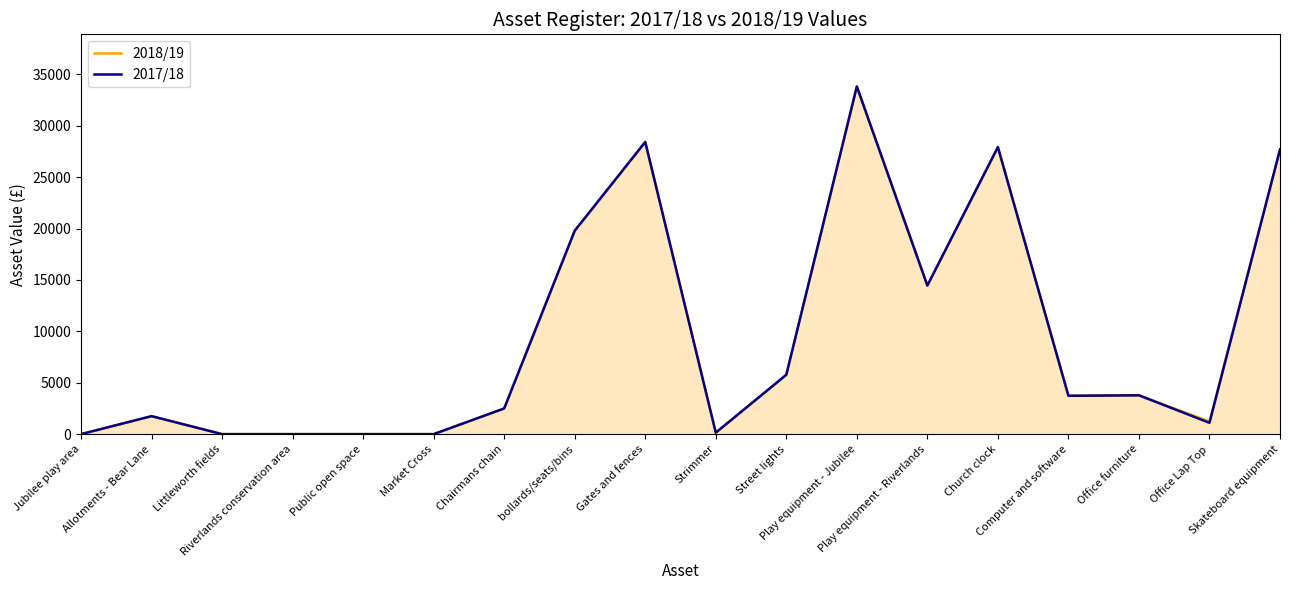

Which label corresponds to the largest value in the chart?

Play equipment - Jubilee